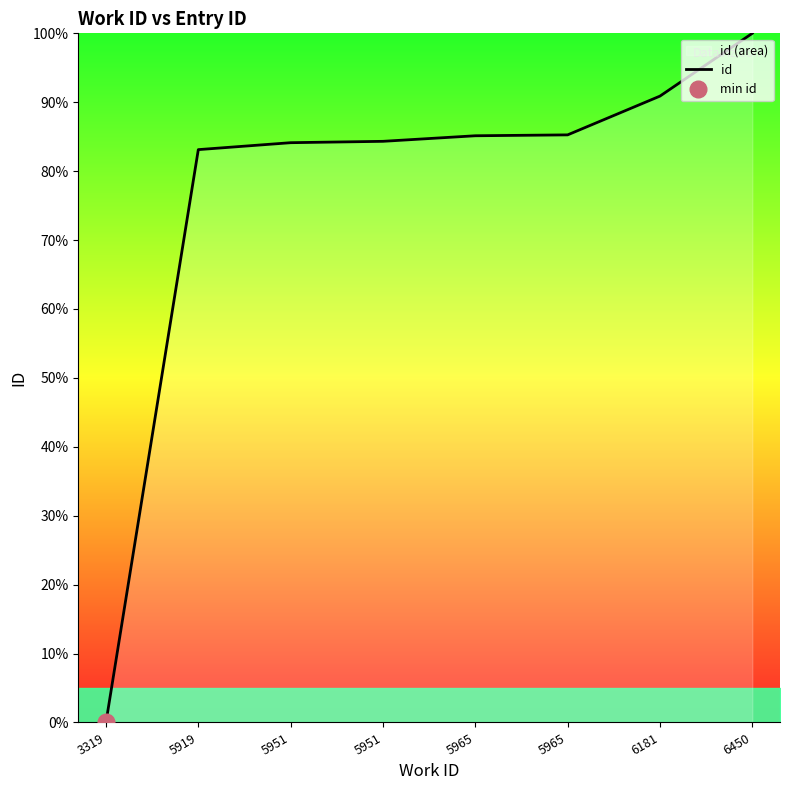

Rank the categories by value from highest to lowest.

6450, 6181, 5965, 5965, 5951, 5951, 5919, 3319